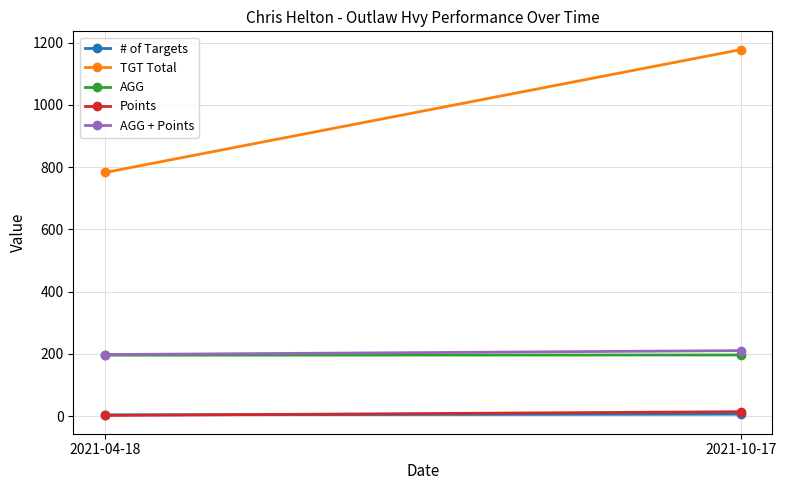

At 2021-10-17, list the series in order from largest to smallest.

TGT Total, AGG + Points, AGG, Points, # of Targets